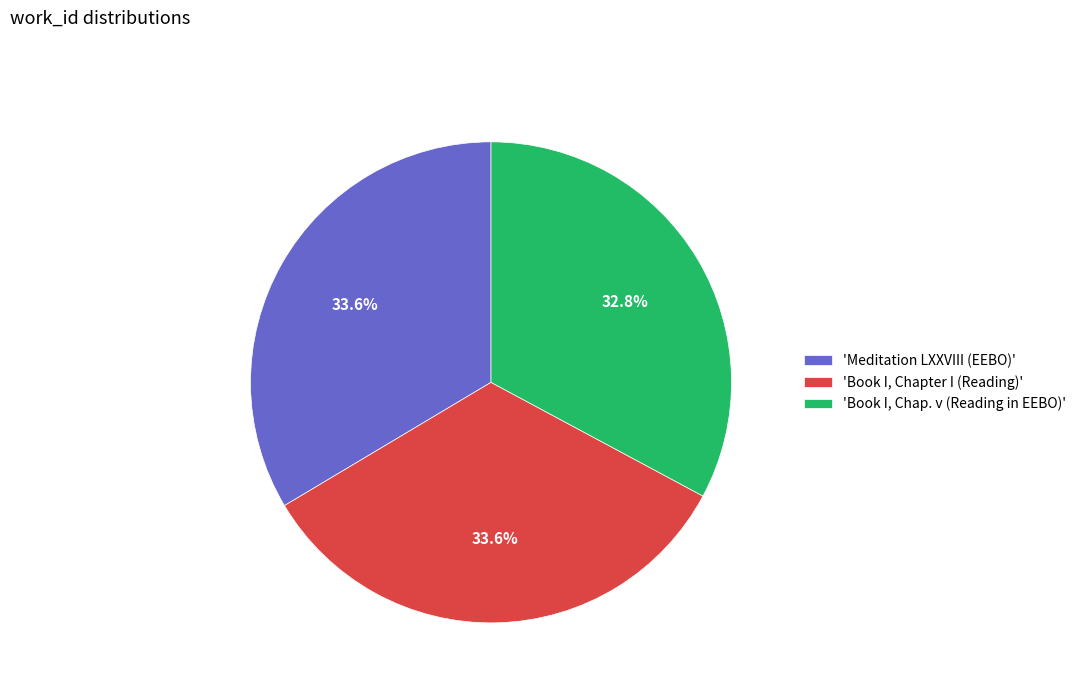

Combined, what portion of the pie is 'Meditation LXXVIII (EEBO)' and 'Book I, Chap. v (Reading in EEBO)'?

66.4%